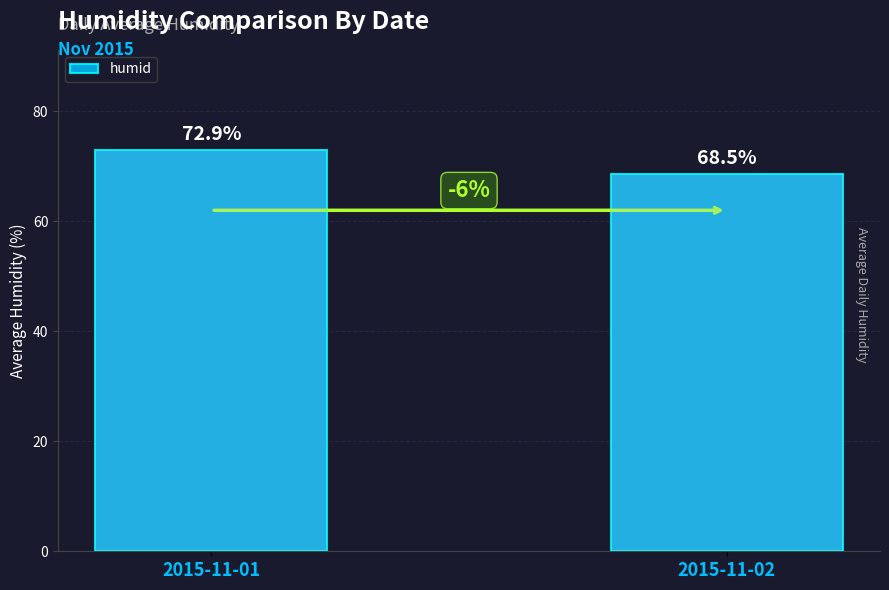

Where does the data first go above 72?

2015-11-01